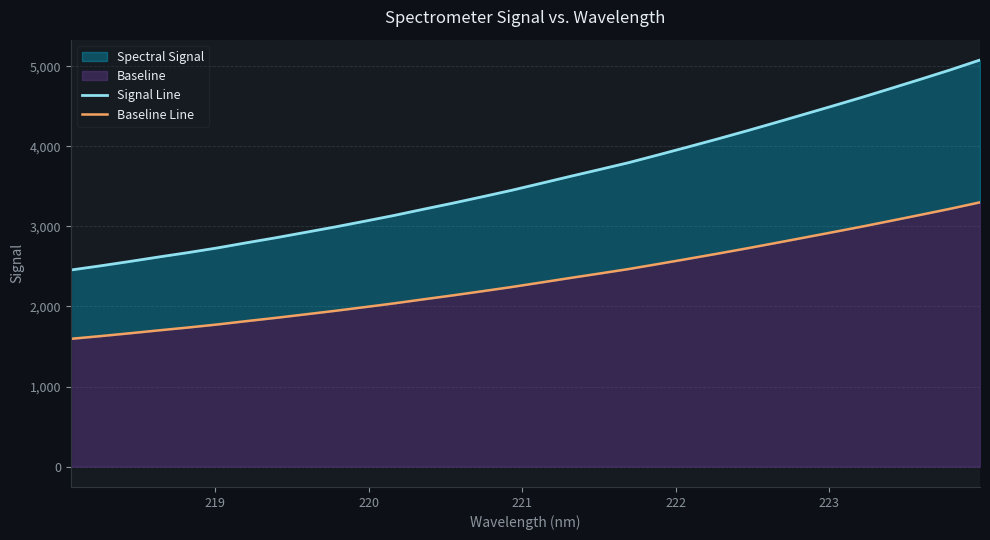

True or false: Baseline Line has more than 2 interior local peaks.

False